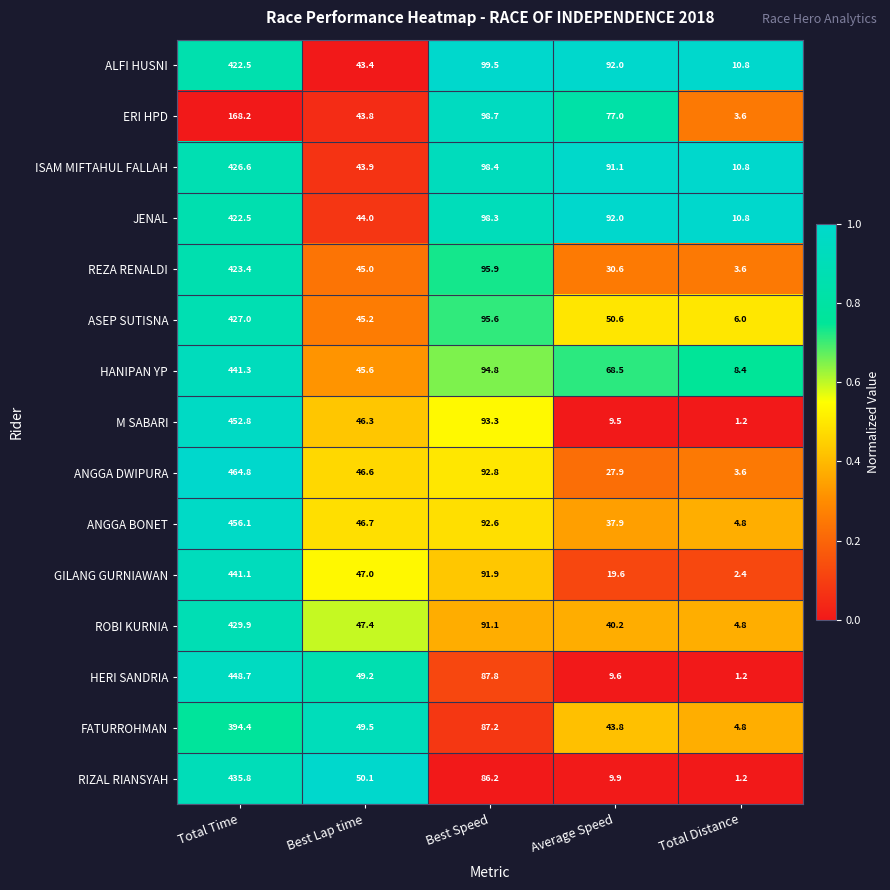

Rank the series at Best Lap time from lowest to highest value.

ALFI HUSNI, ERI HPD, ISAM MIFTAHUL FALLAH, JENAL, REZA RENALDI, ASEP SUTISNA, HANIPAN YP, M SABARI, ANGGA DWIPURA, ANGGA BONET, GILANG GURNIAWAN, ROBI KURNIA, HERI SANDRIA, FATURROHMAN, RIZAL RIANSYAH